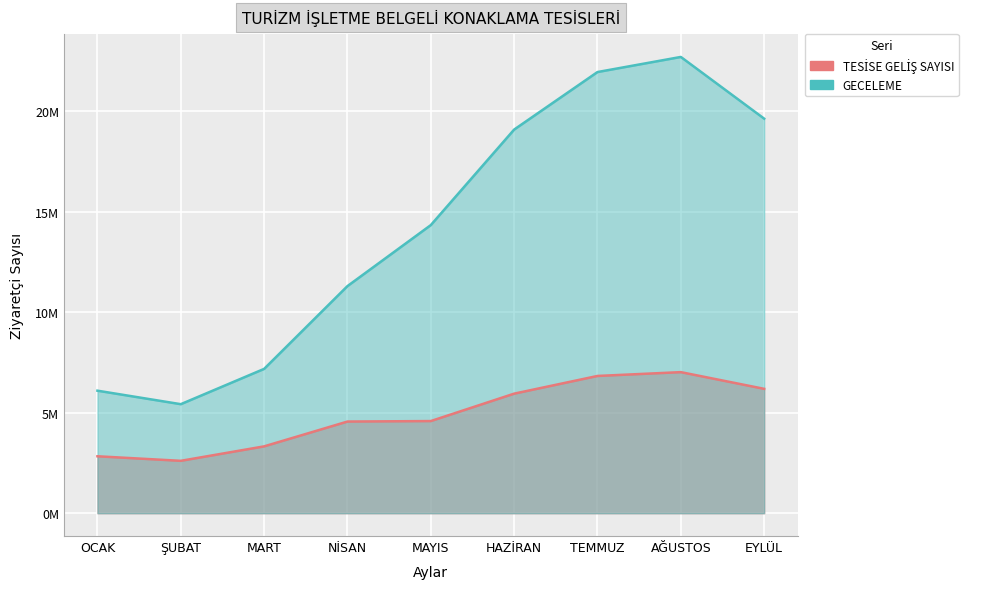

Between NİSAN and ŞUBAT, which is larger?

NİSAN